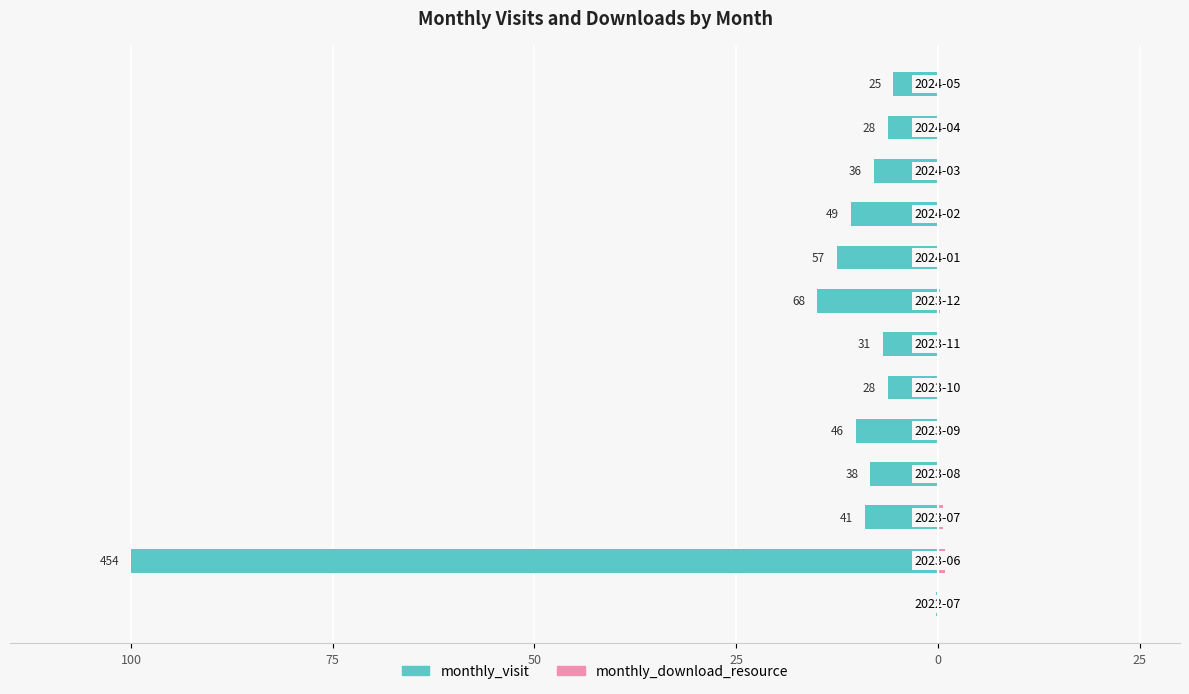

What is the average value of the monthly_visit series?

-15.3